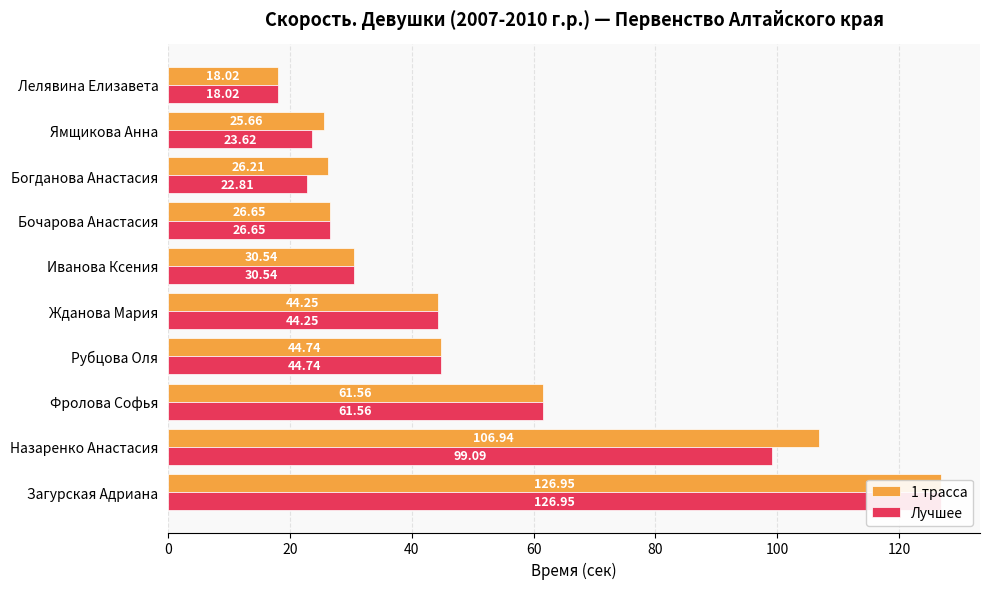

Between Рубцова Оля and Загурская Адриана, which series saw the biggest shift?

1 трасса